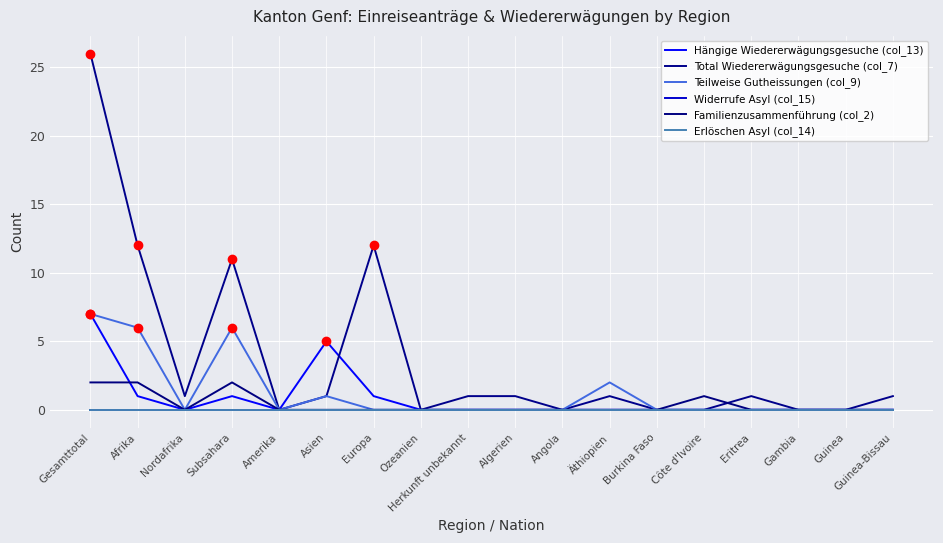

Is this an area chart (filled region under the line)?

No